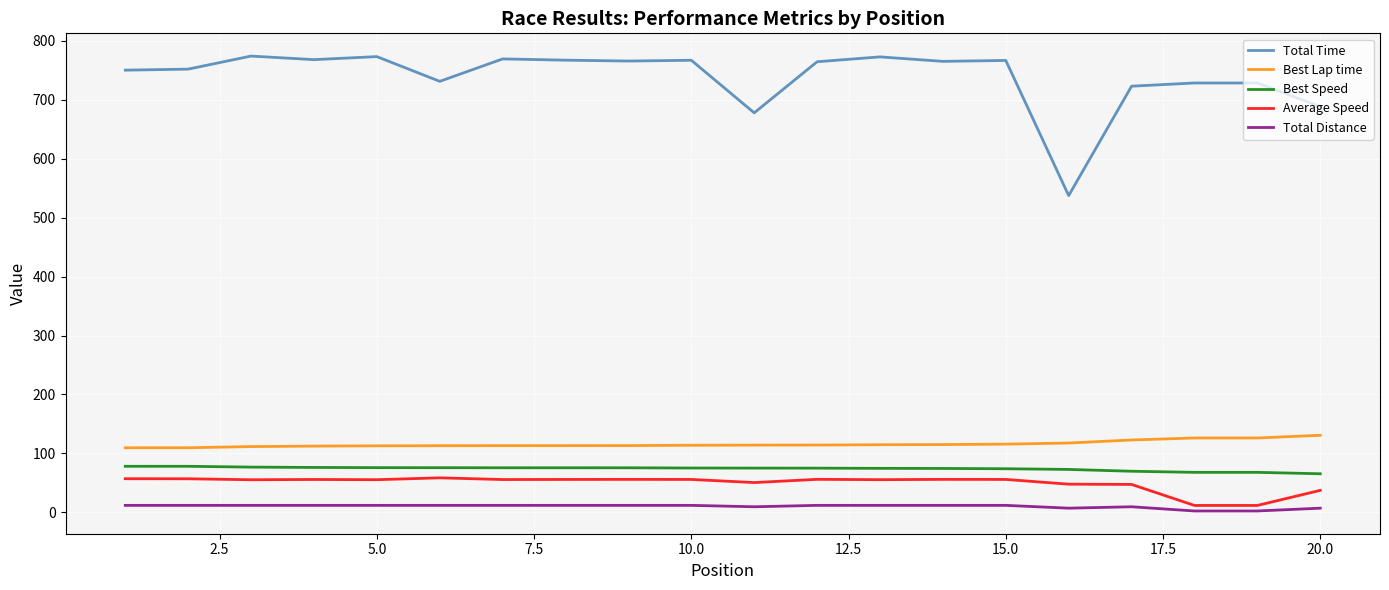

Which series has the largest range (max minus min)?

Total Time